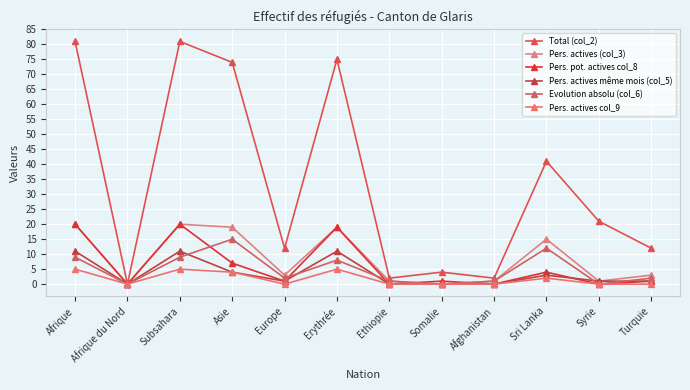

True or false: Pers. pot. actives col_8 has more than 0 interior local peaks.

True